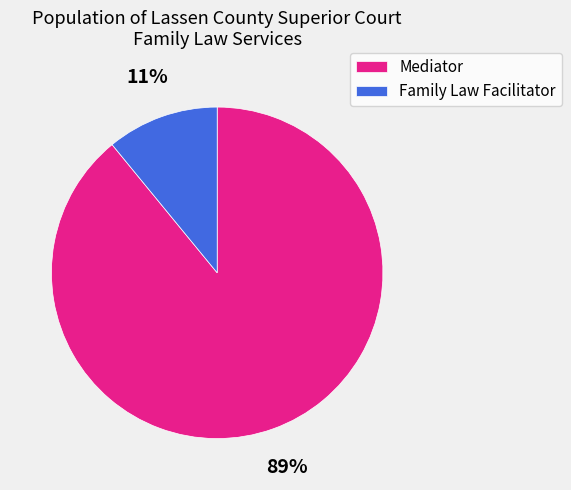

Combined, do Family Law Facilitator and Mediator account for over 50%?

Yes